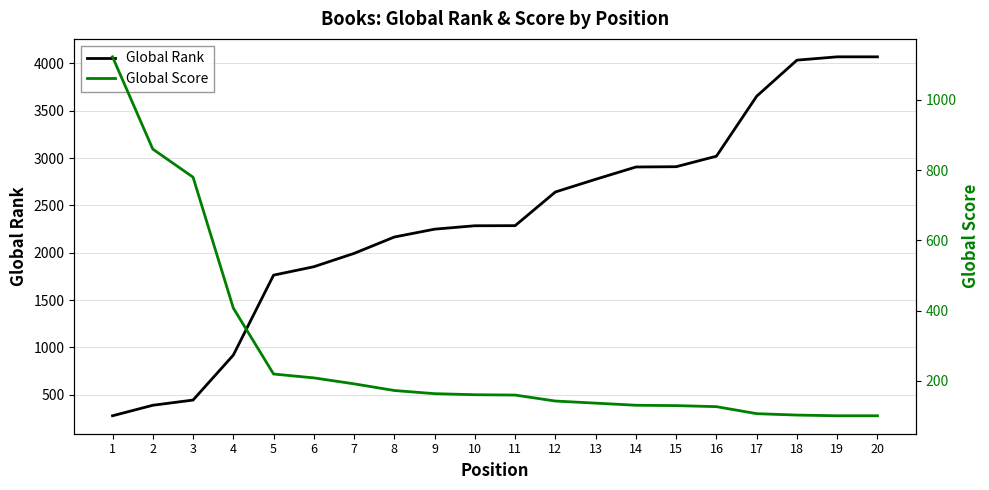

Between 4 and 19, which is larger?

19